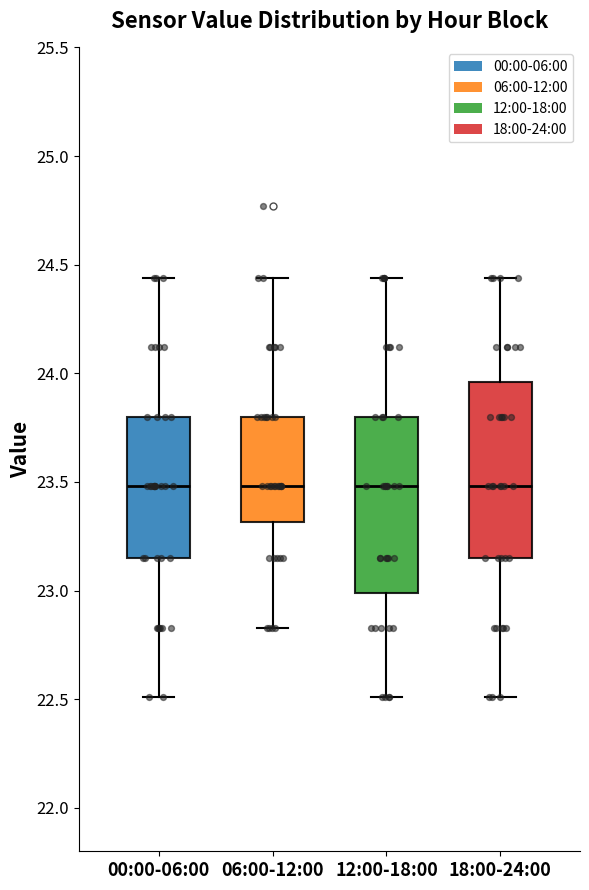

Reading left to right, transcribe this box plot: for each box, give where its median line is, the range the box spans, and where its two whiskers end, as read against the y-axis. The values are not printed on the chart, so give them approximately, as read against the axis.

00:00-06:00: median 23.50, box 23.15 to 23.80, whiskers 22.50 to 24.45
06:00-12:00: median 23.50, box 23.30 to 23.80, whiskers 22.85 to 24.45
12:00-18:00: median 23.50, box 23.00 to 23.80, whiskers 22.50 to 24.45
18:00-24:00: median 23.50, box 23.15 to 23.95, whiskers 22.50 to 24.45